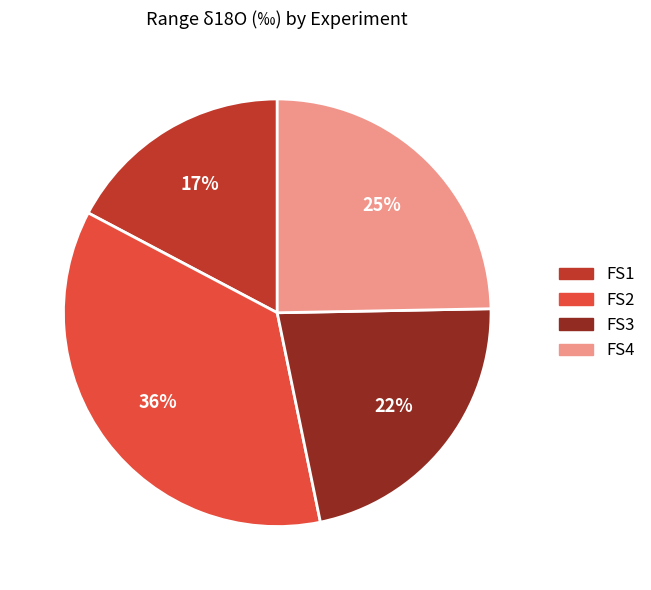

To the nearest percent, what is the difference between the FS2 and FS3 slice percentages?

14%